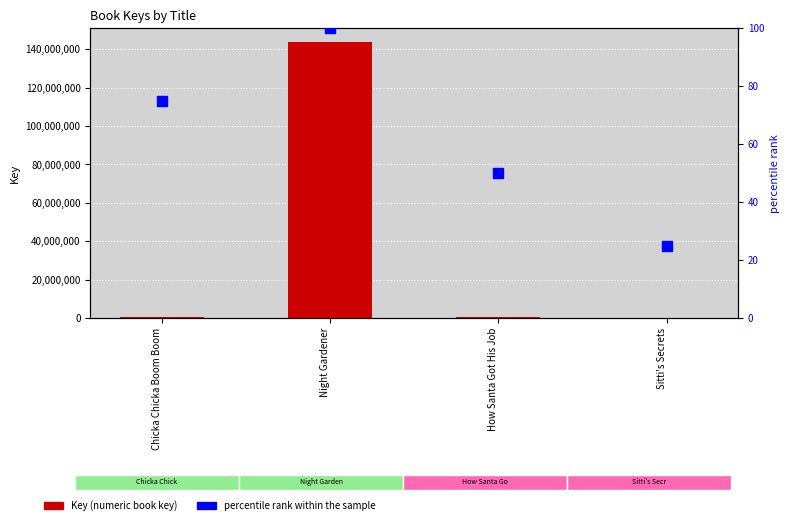

Which series contains the highest Y value?

Key